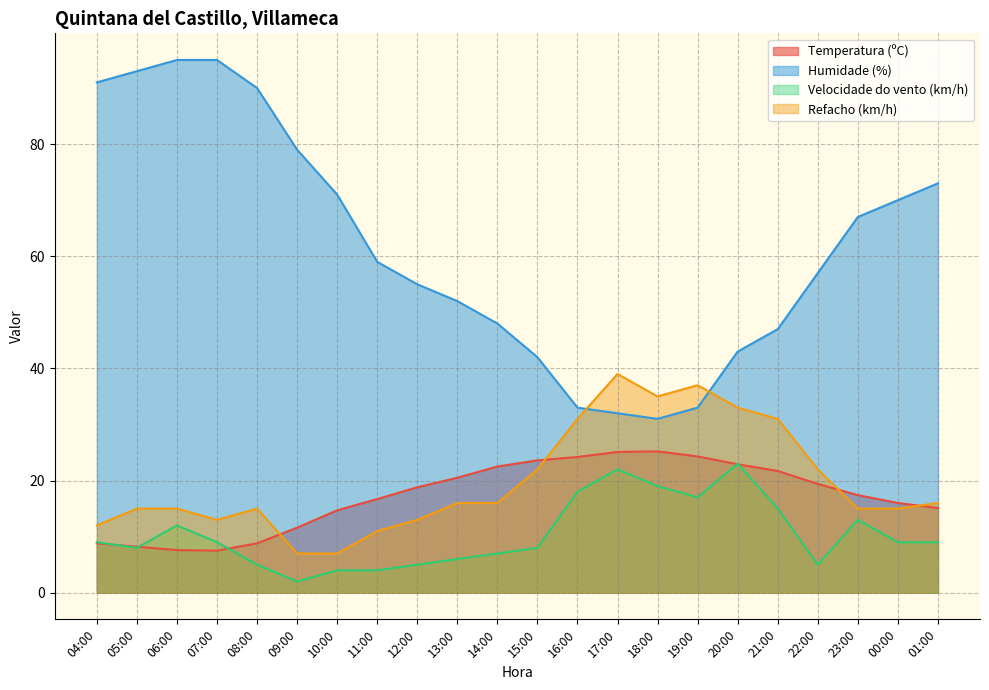

What is the sum of the Velocidade do vento (km/h) values at 01:00 and 16:00?

27.0